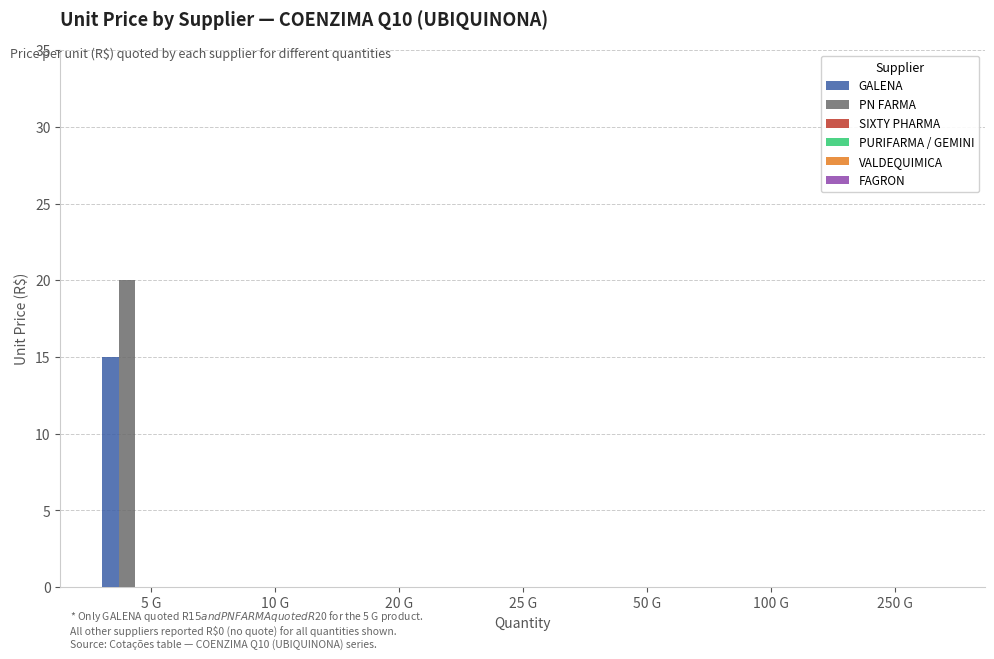

What is the maximum value shown in the chart?

20